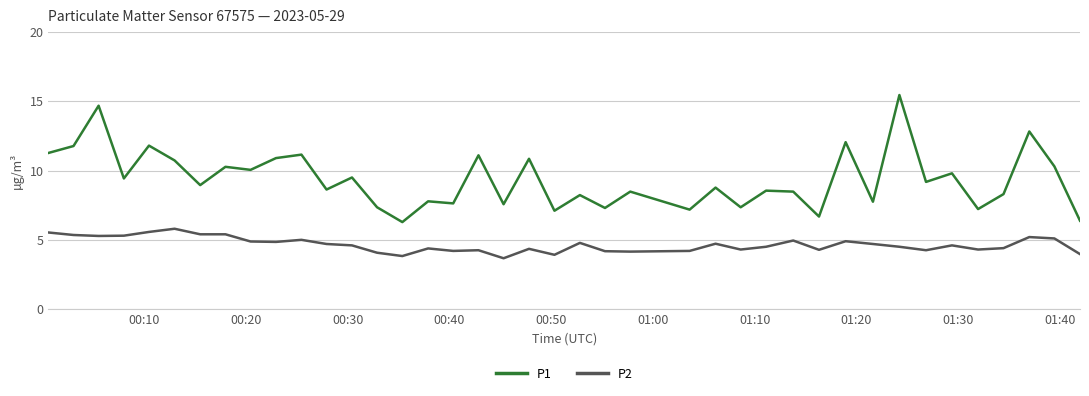

What is the difference between the maximum and minimum values in the P2 series?

2.1